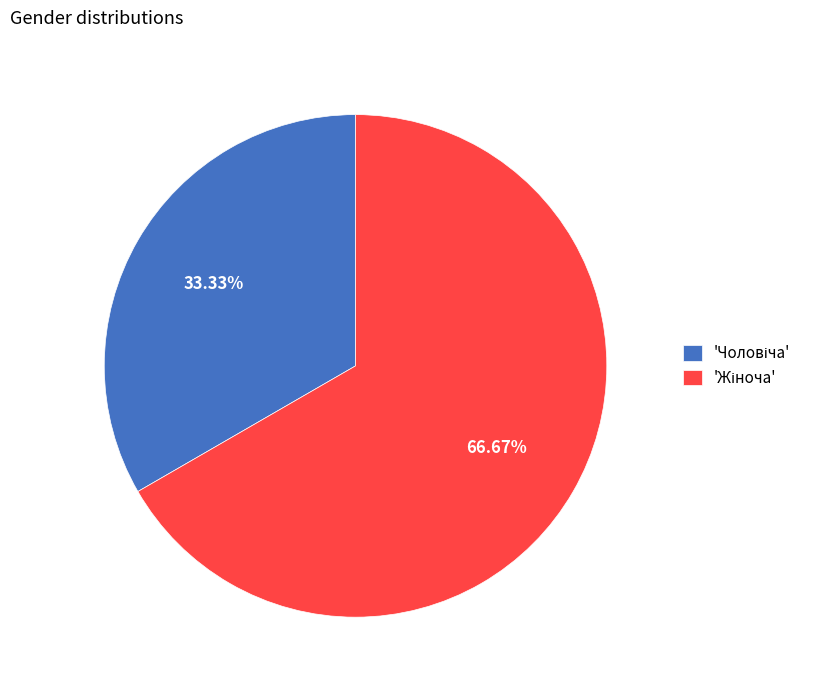

Rank the categories by value from lowest to highest.

Чоловіча, Жіноча